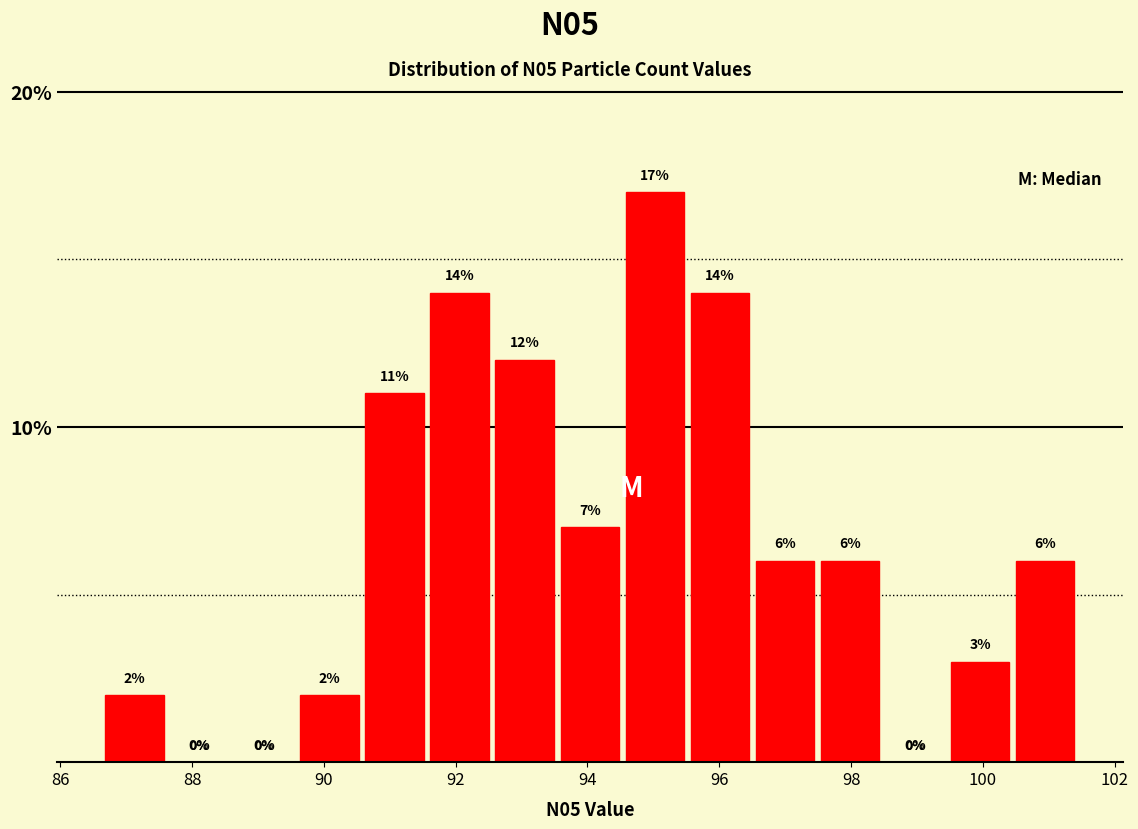

Over which range of the x-axis is the bar tallest?

94.6 to 95.6